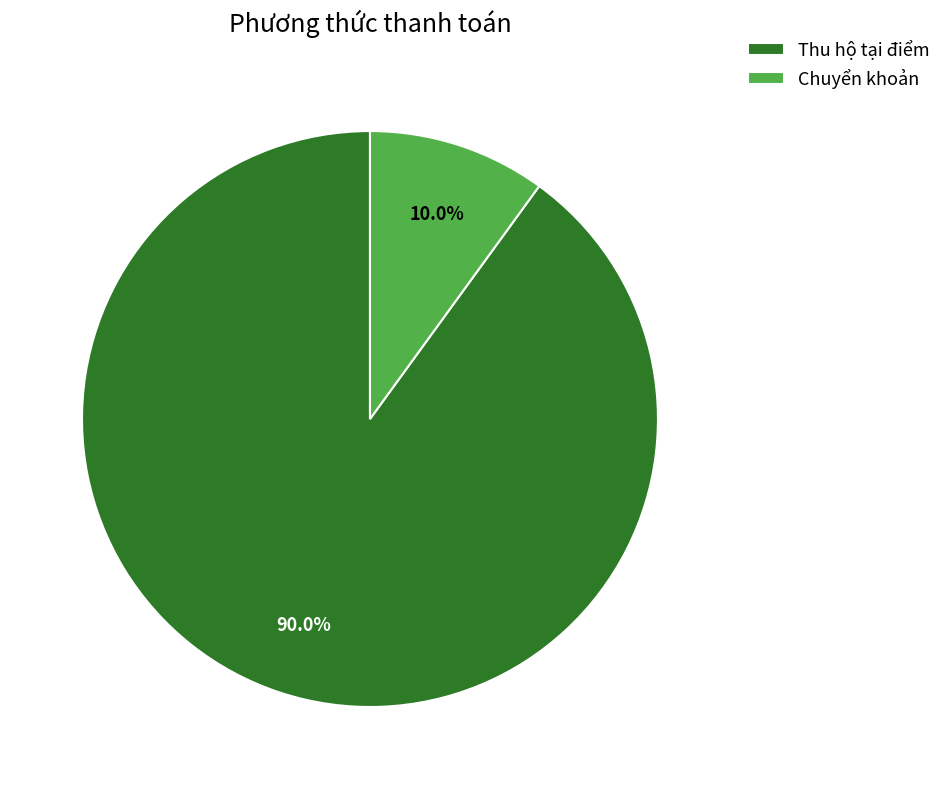

True or false: Thu hộ tại điểm accounts for 54% of the total.

False